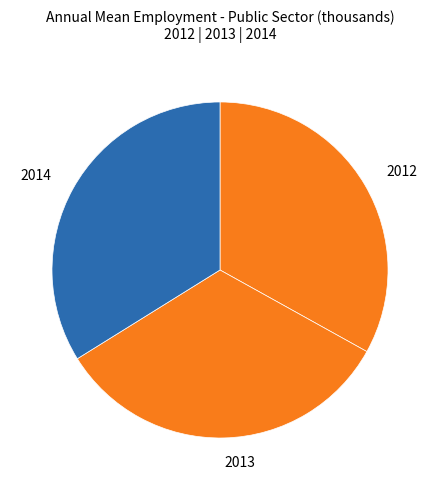

Combined, do 2014 and 2012 account for over 50%?

Yes